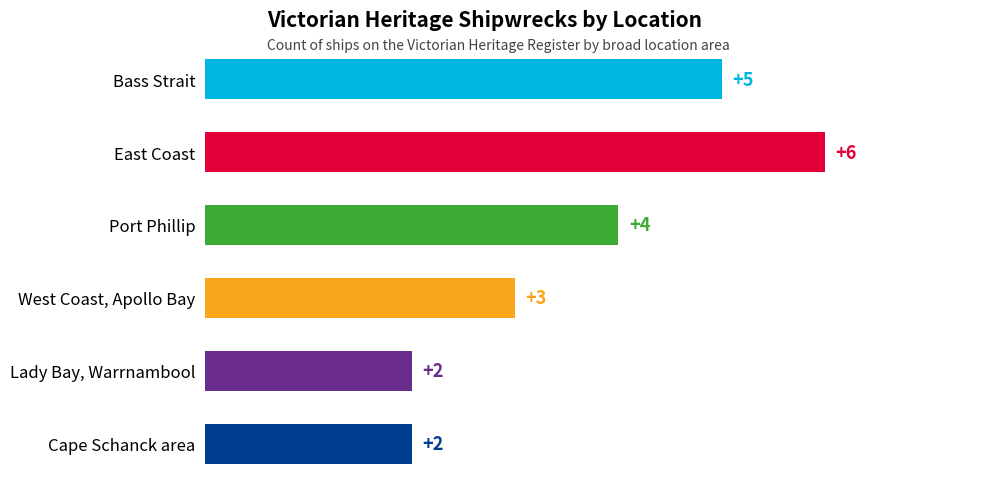

How many values are between 2 and 5?

5